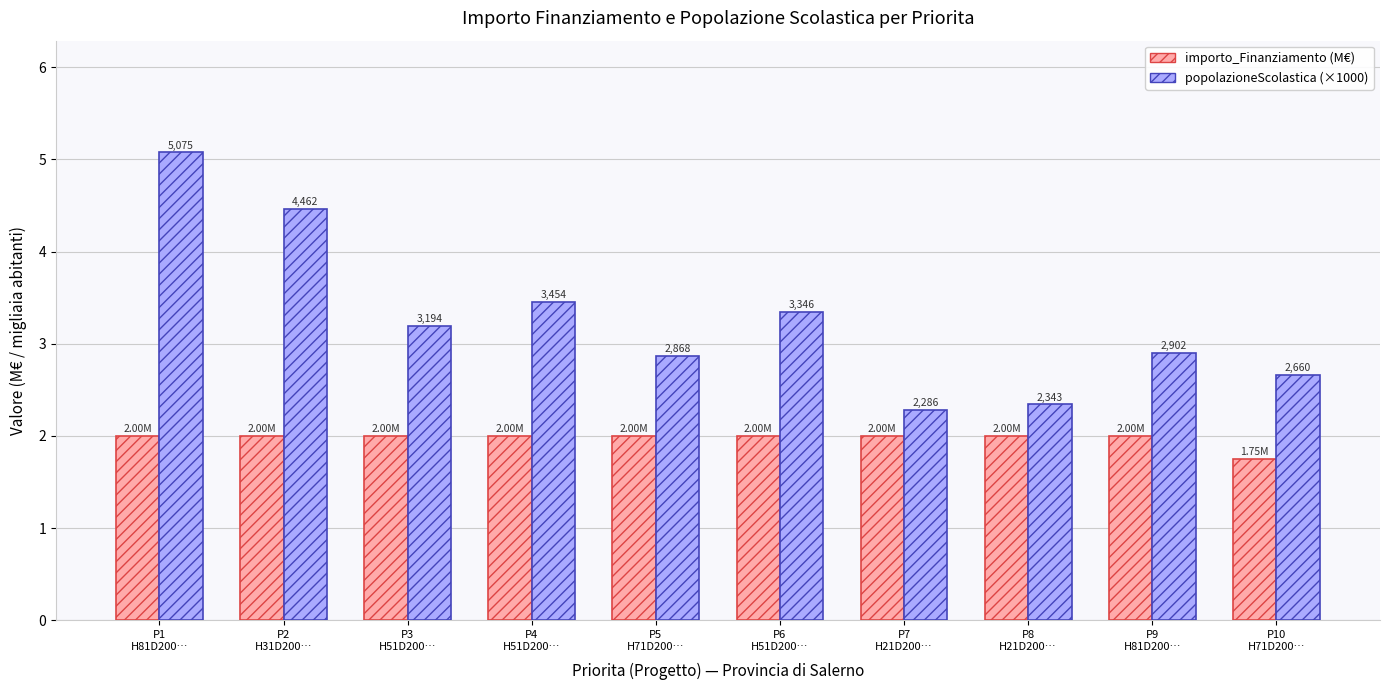

How many bars are there in total?

20